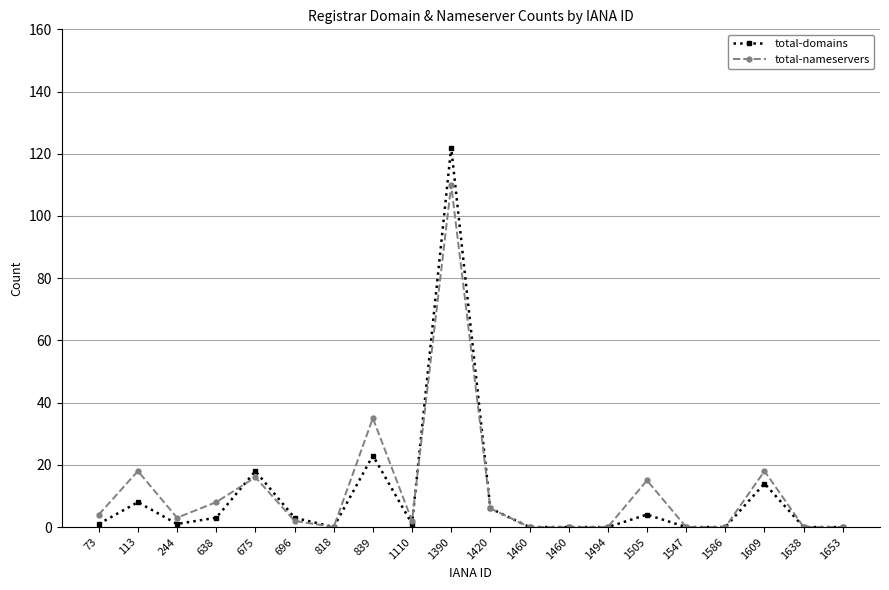

How many lines are shown in the chart?

2